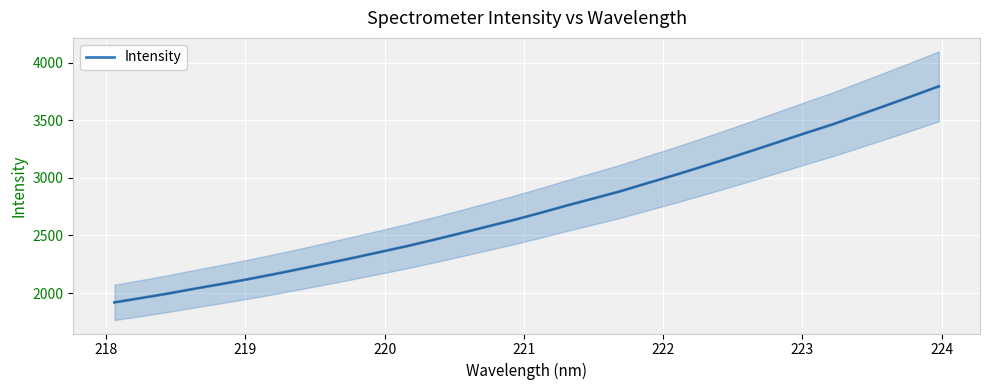

How many values are below 2695?

16